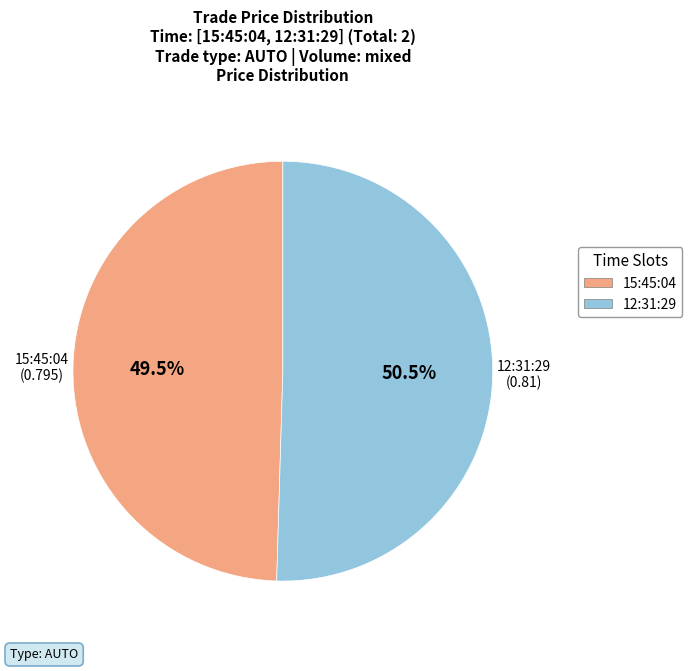

Rank the categories by value from highest to lowest.

12:31:29, 15:45:04